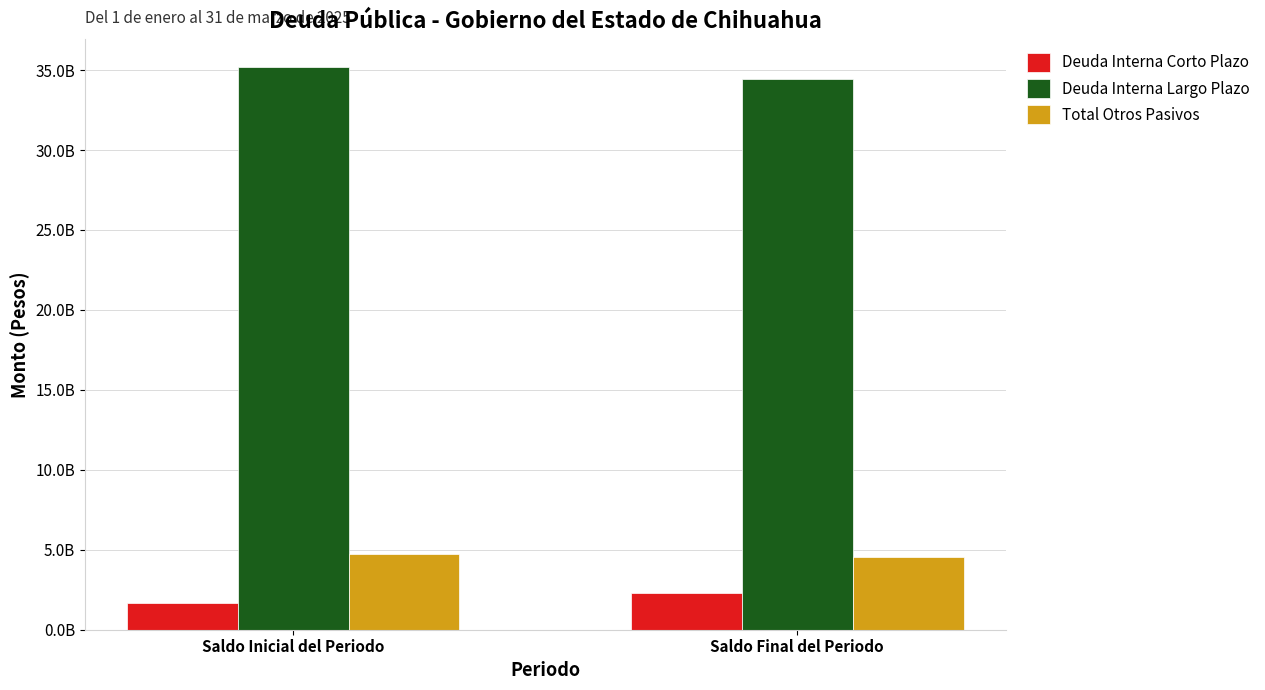

Does the chart contain any negative values?

No